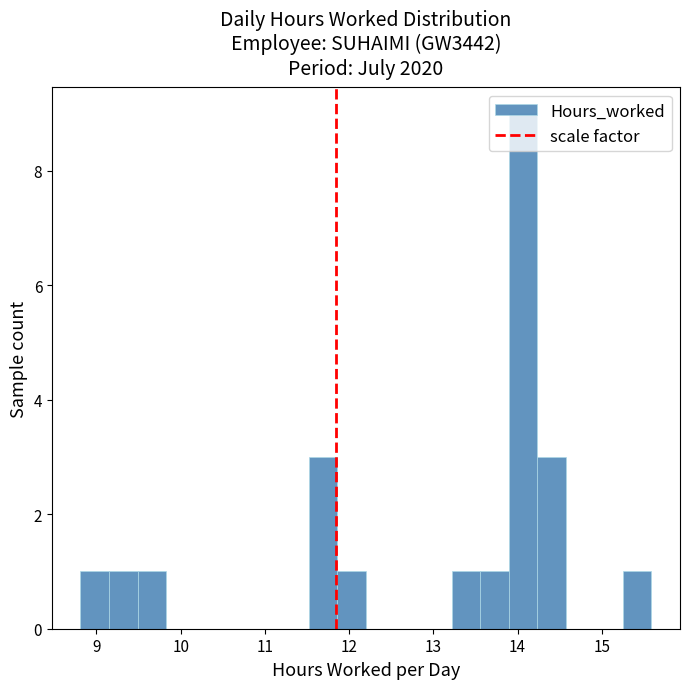

Read against the x-axis, roughly where is the centre of the tallest bar?

14.1